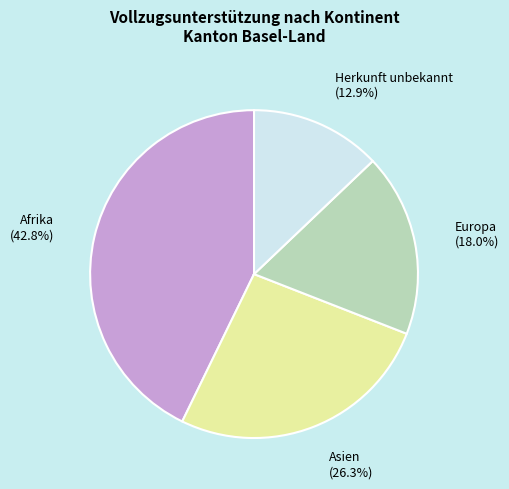

Is Afrika the majority of the pie?

No